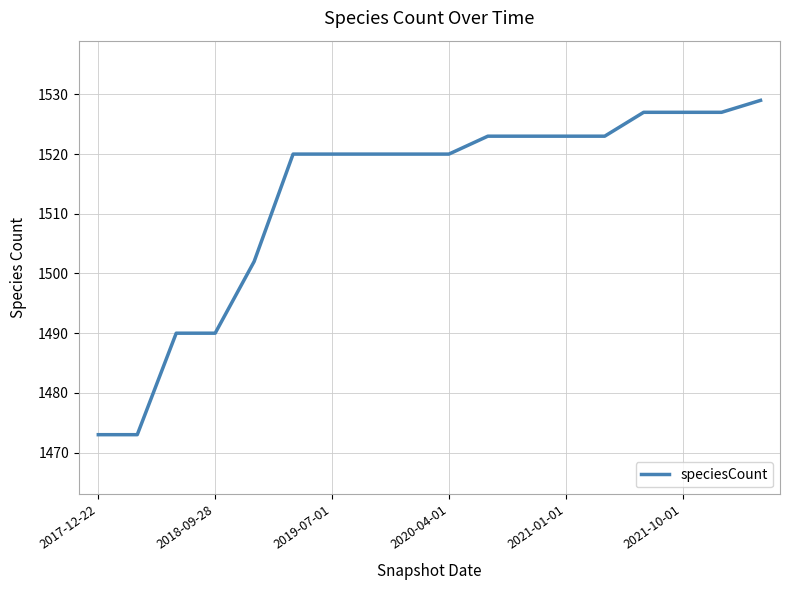

How many lines are shown in the chart?

1